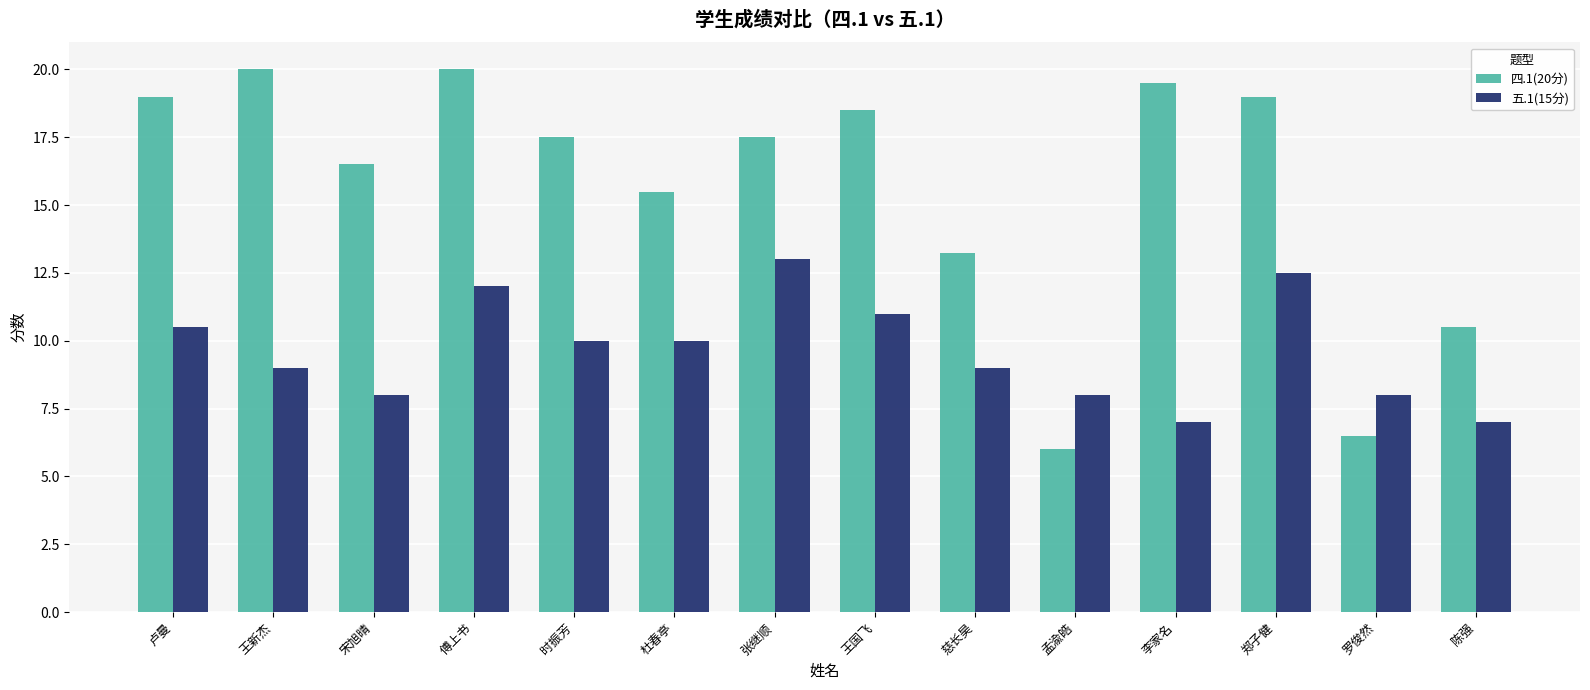

Rank the series by their average value, from lowest to highest.

五.1(15分), 四.1(20分)